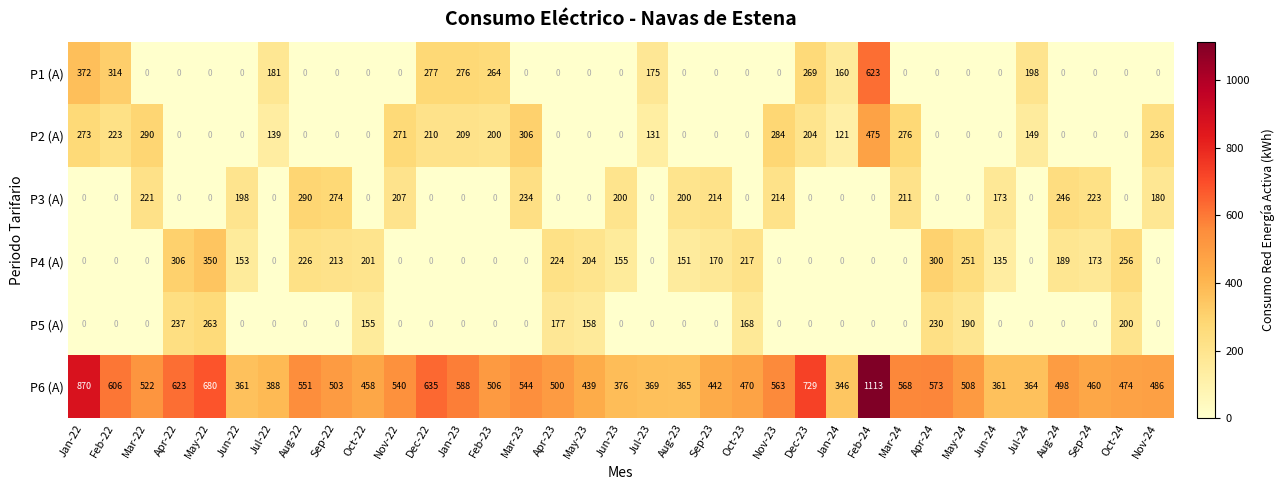

List the series in order of their peak value, lowest first.

P5 (A), P3 (A), P4 (A), P2 (A), P1 (A), P6 (A)